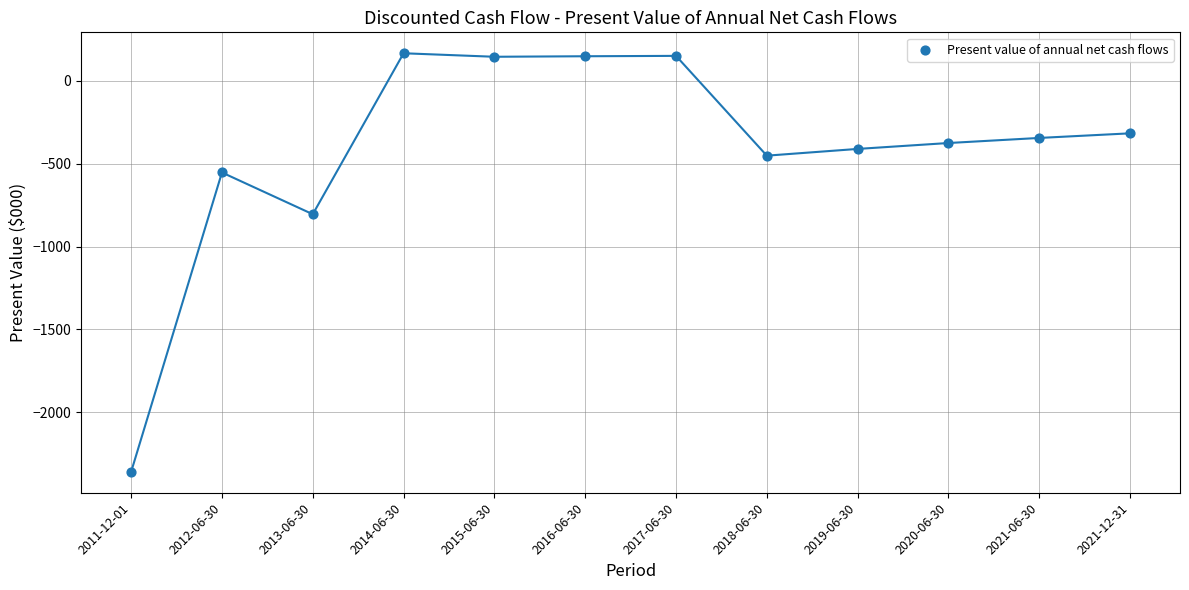

What is the range of Y values (max minus min)?

2527.9